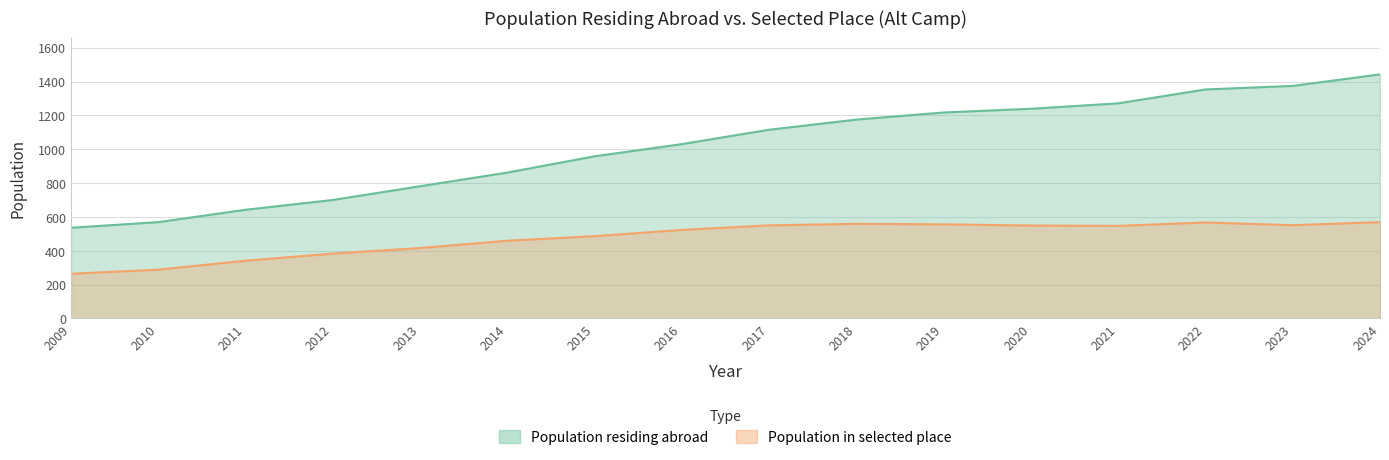

What is the difference between the maximum and second lowest values in the Population residing abroad series?

873